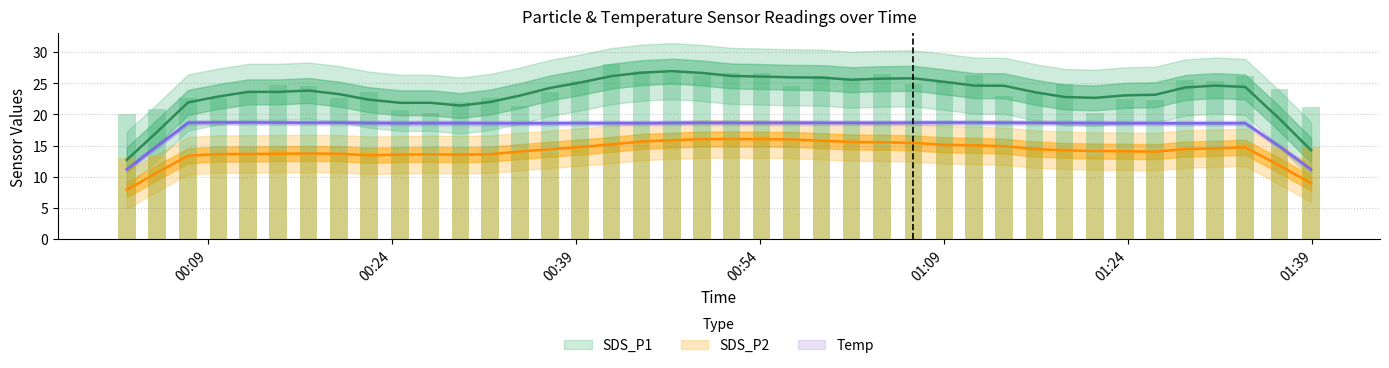

Where is SDS_P2 nearest to the value 14?

2023/06/29 00:22:08